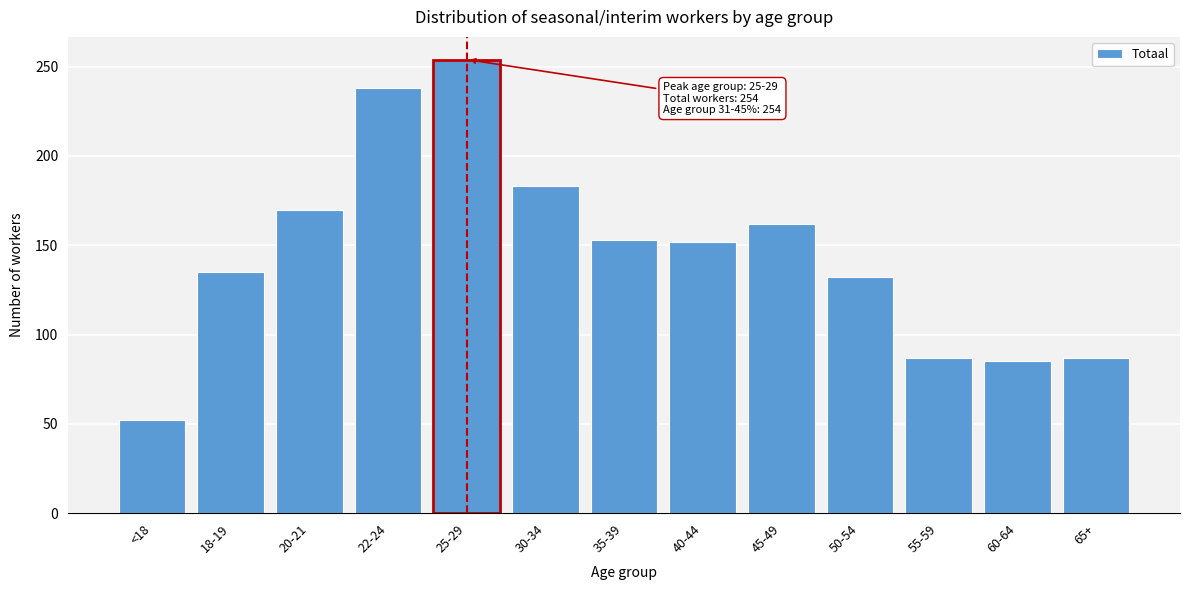

Read the value at 60-64, to the nearest 5.

85